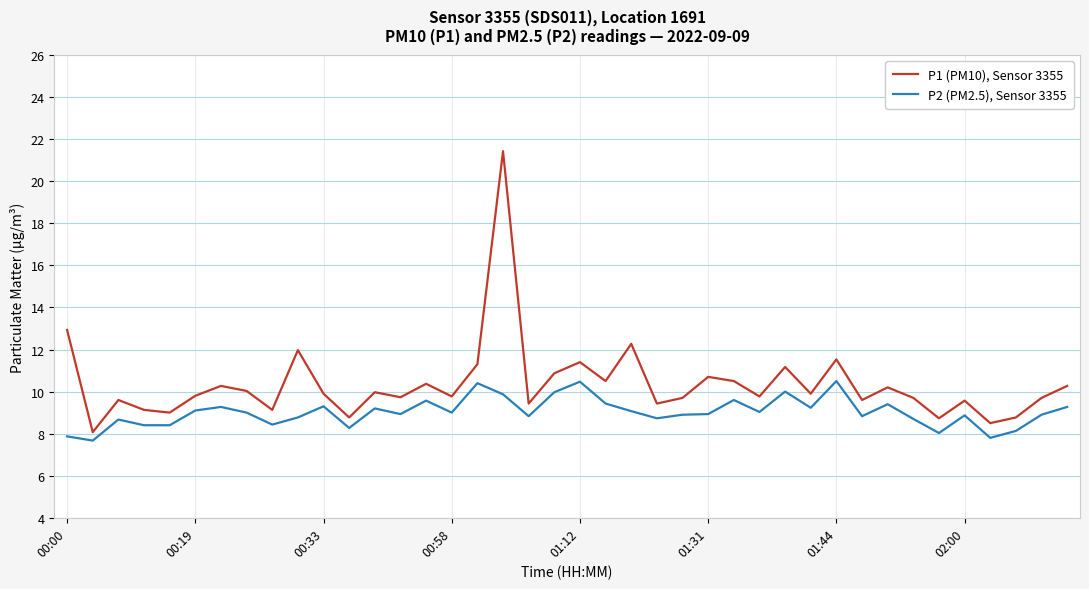

Rank the series by their maximum value, from lowest to highest.

P2 (PM2.5), Sensor 3355, P1 (PM10), Sensor 3355